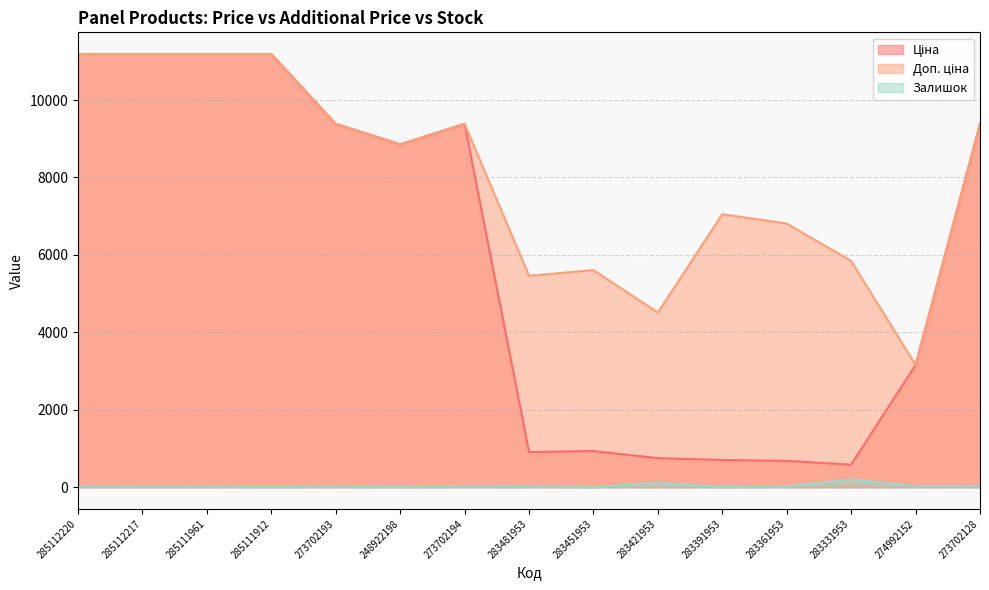

True or false: Ціна has a value of 705.1 at 283391953.

True